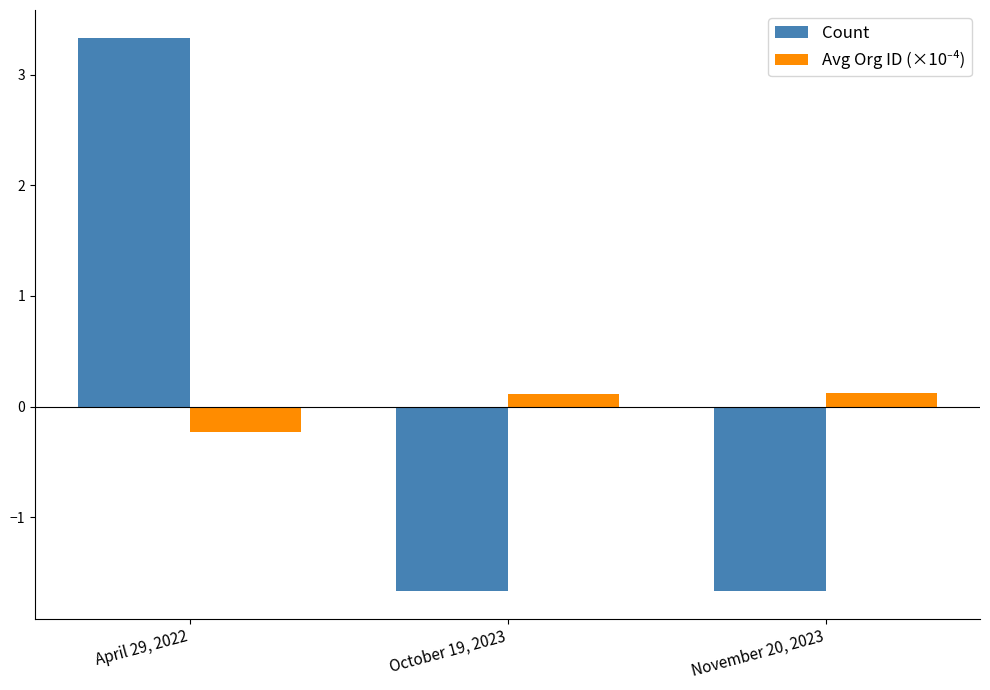

Between April 29, 2022 and October 19, 2023, which series saw the biggest shift?

Count